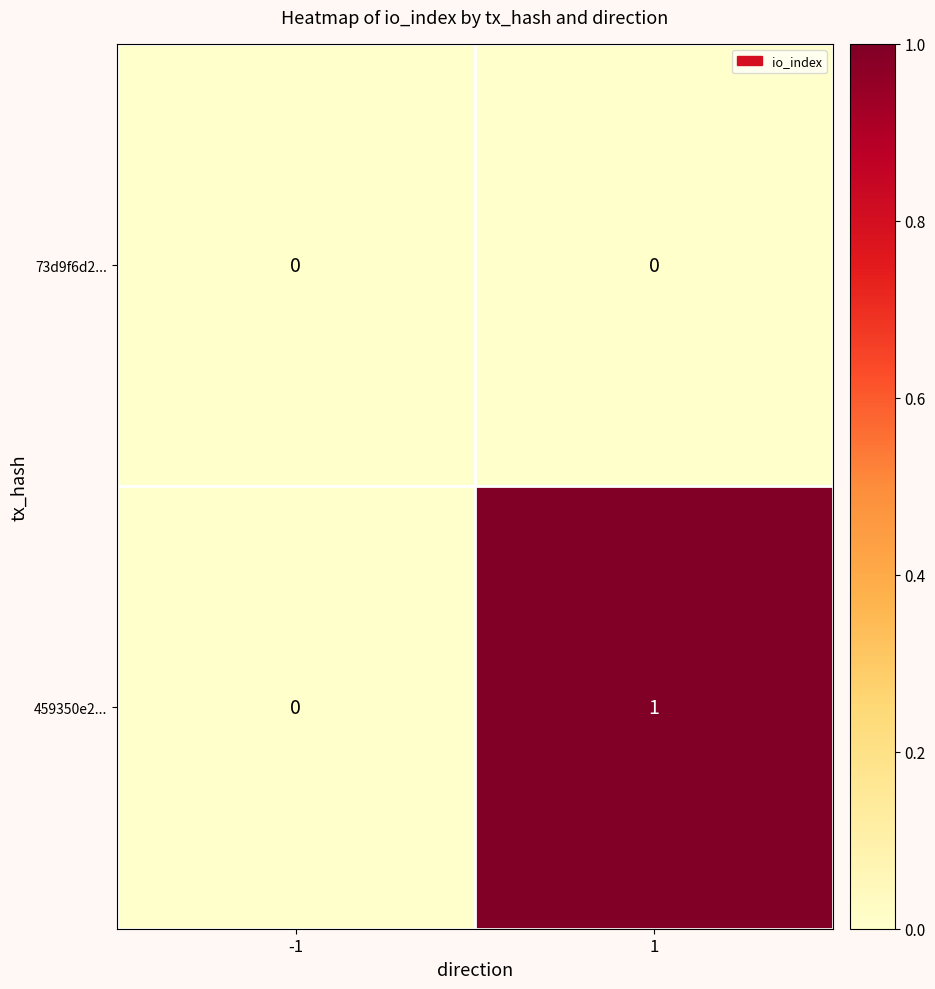

The 459350e2... series shows 2 at 1. True or false?

False